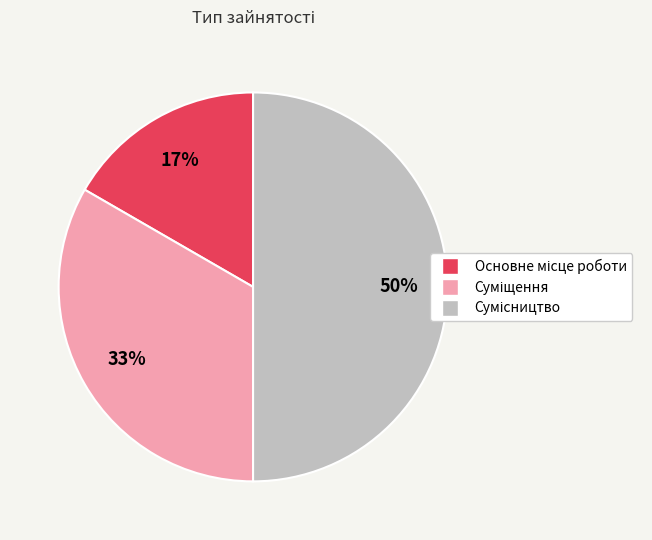

To the nearest percent, what is the difference between the largest and smallest slice percentages?

33%